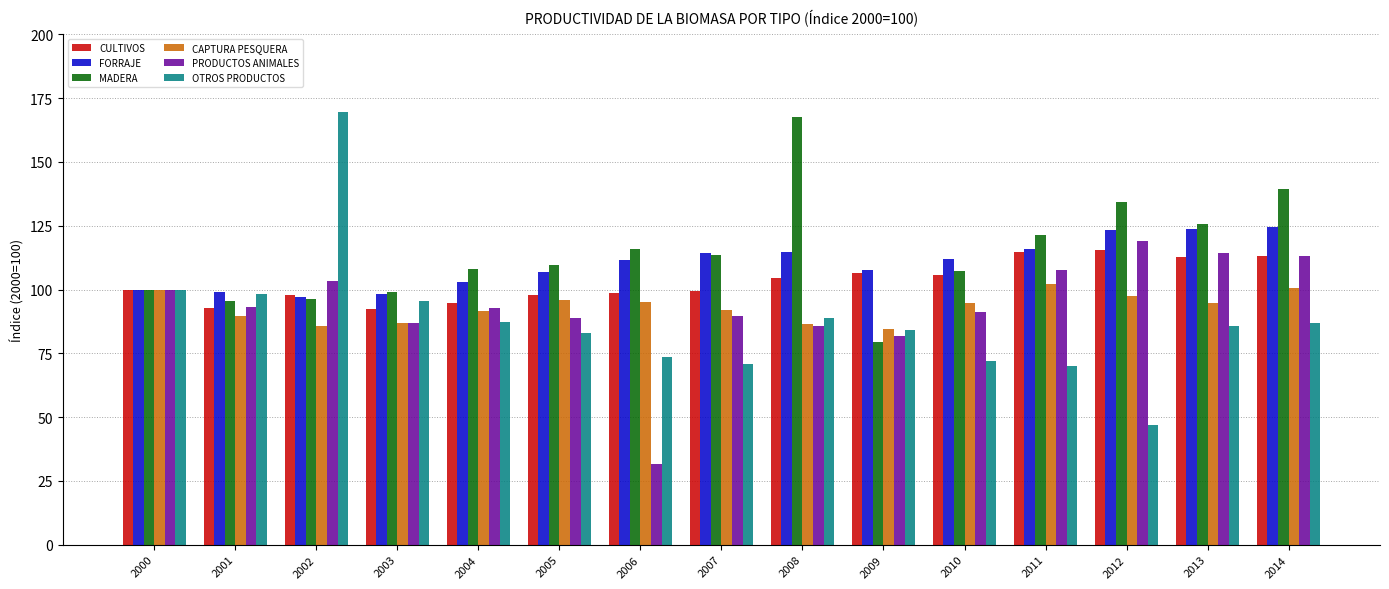

Is the value of FORRAJE at 2004 greater than the value of MADERA at 2010?

No